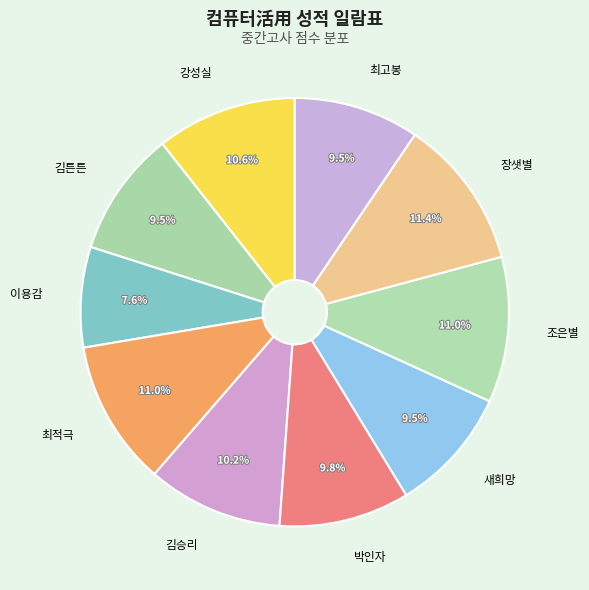

Approximately how many times larger is the value at 최고봉 compared to 김튼튼?

1.0